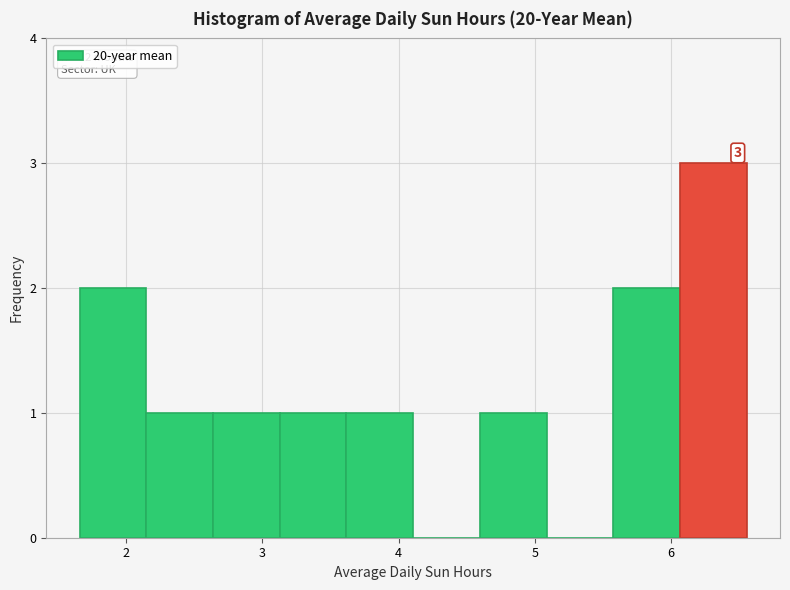

Which range on the x-axis has the tallest bar?

6.1 to 6.6